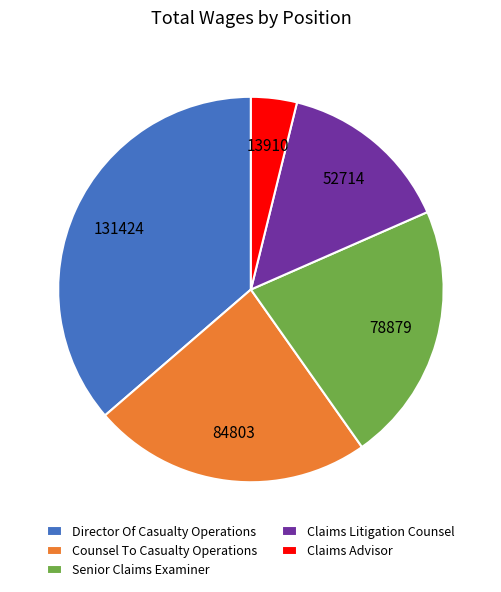

Which has a higher value, Claims Advisor or Director Of Casualty Operations?

Director Of Casualty Operations